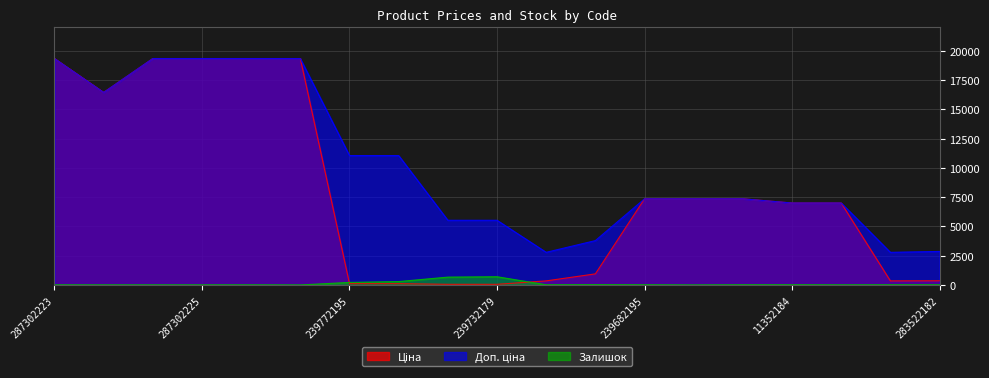

What is the label of the 8th point from the right?

283892151